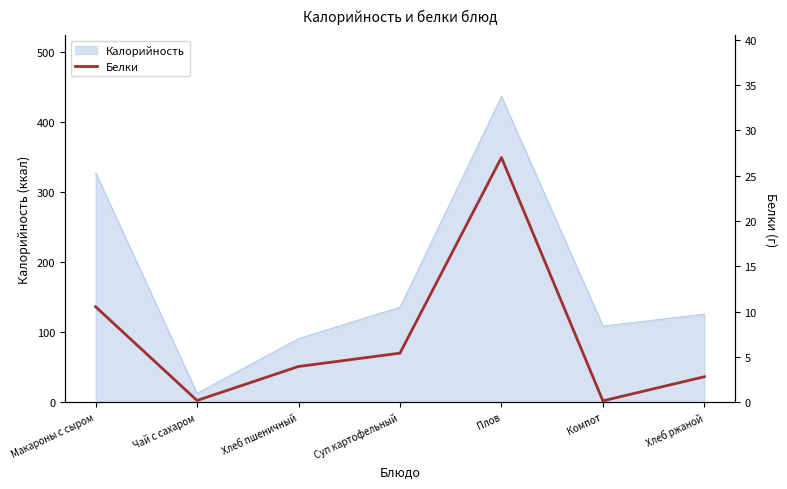

How many interior local valleys (lower than both neighbors) does the data have?

2